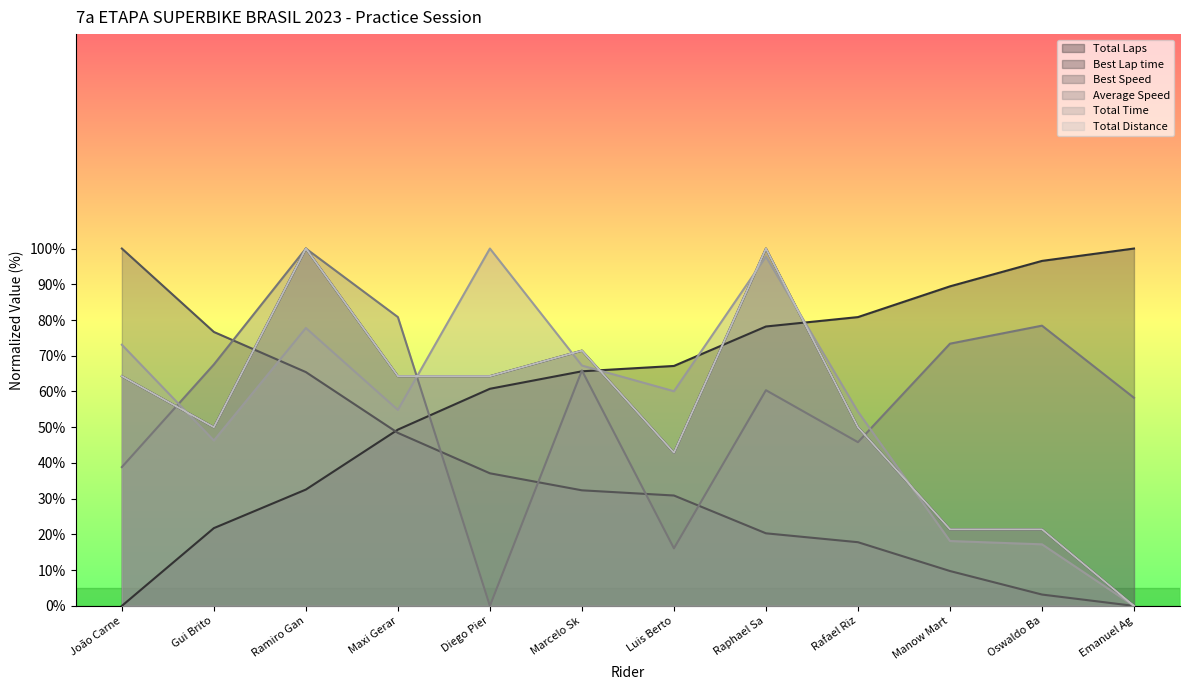

How many data points does each series have?

12